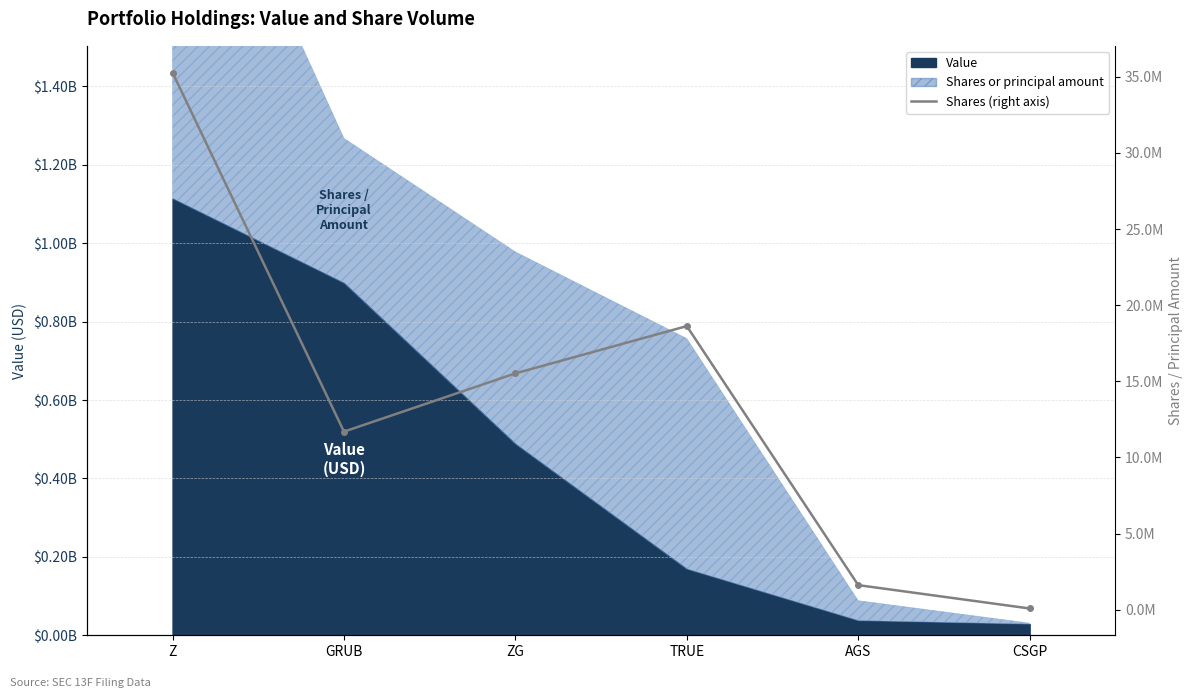

Reading left to right, extract all data points from this chart.

Z=35271171	GRUB=11696385	ZG=15522353	TRUE=18626859	AGS=1617958	CSGP=84021